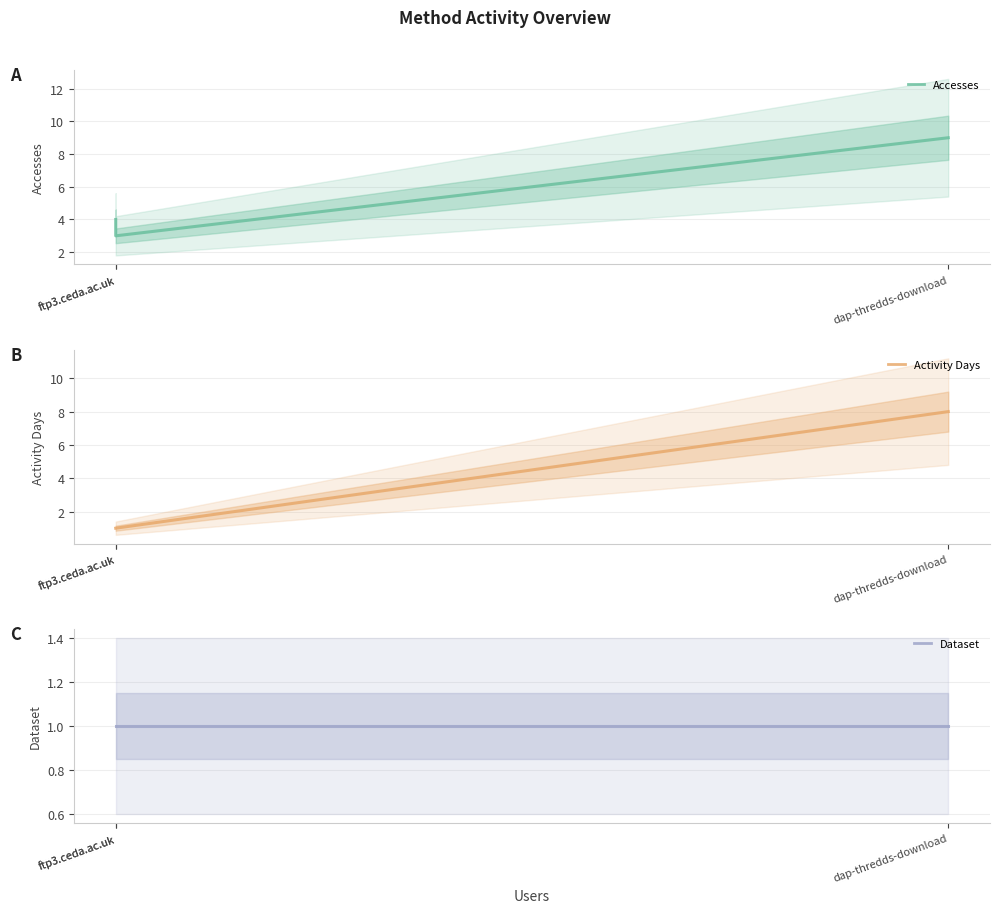

Which series has the widest spread of values?

Activity Days